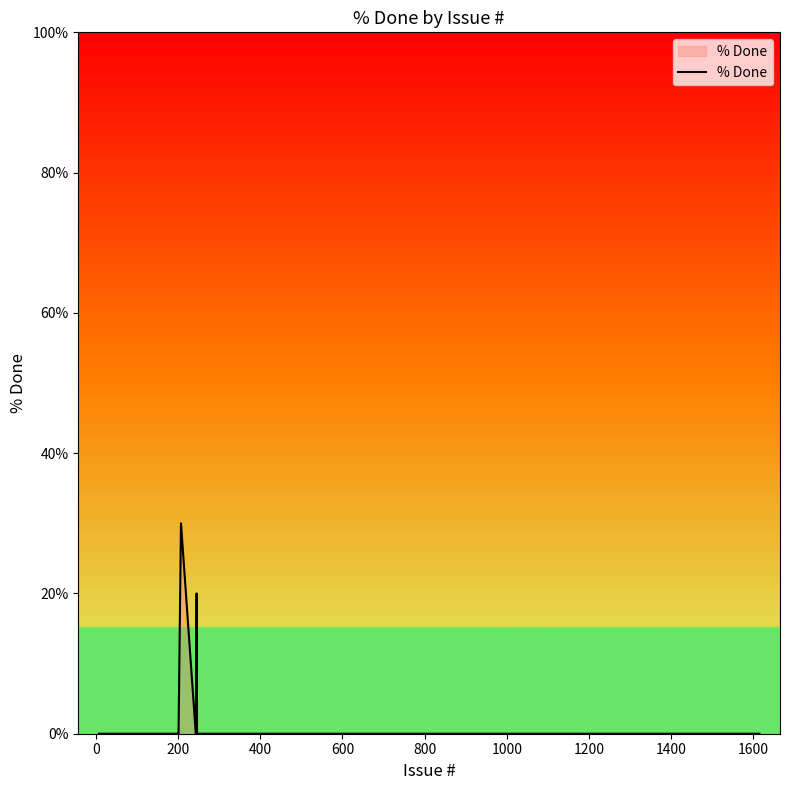

What is the greatest value displayed?

30